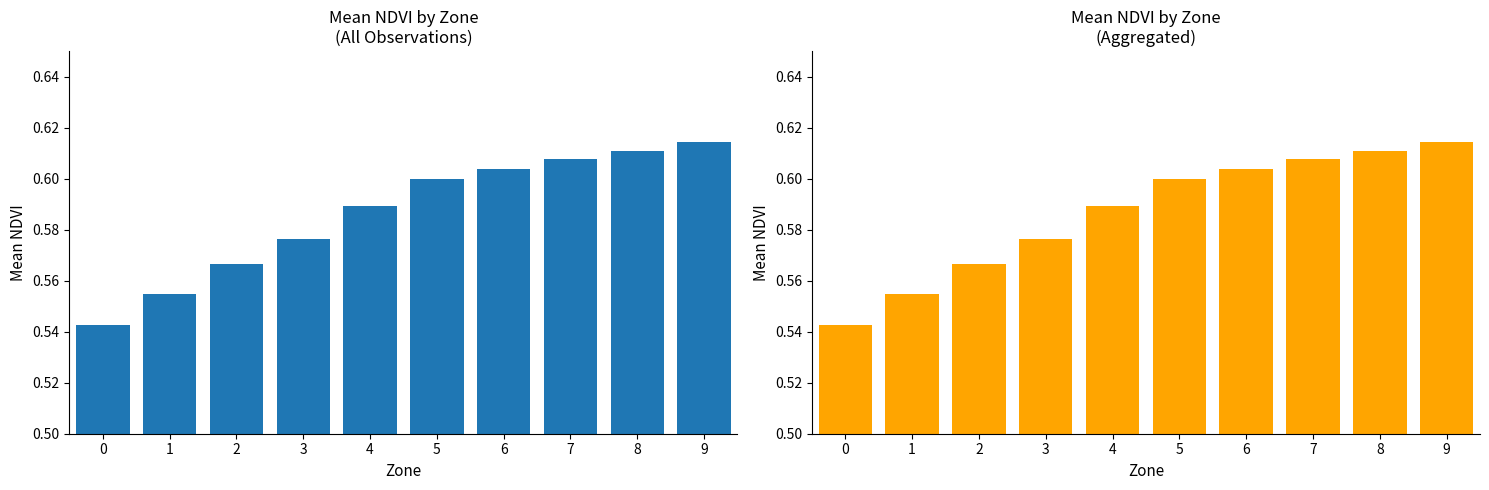

At which category does the chart reach its peak across all series?

9